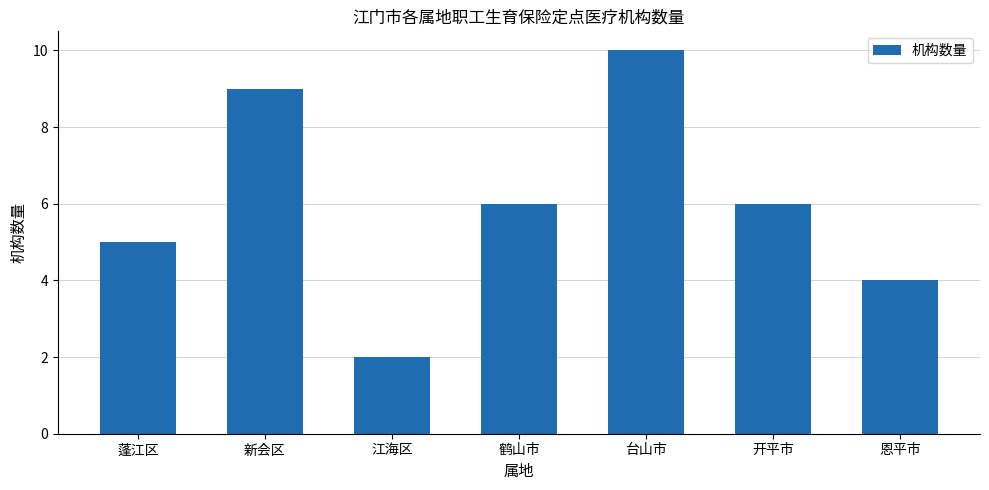

At which category does the chart reach its minimum across all series?

江海区